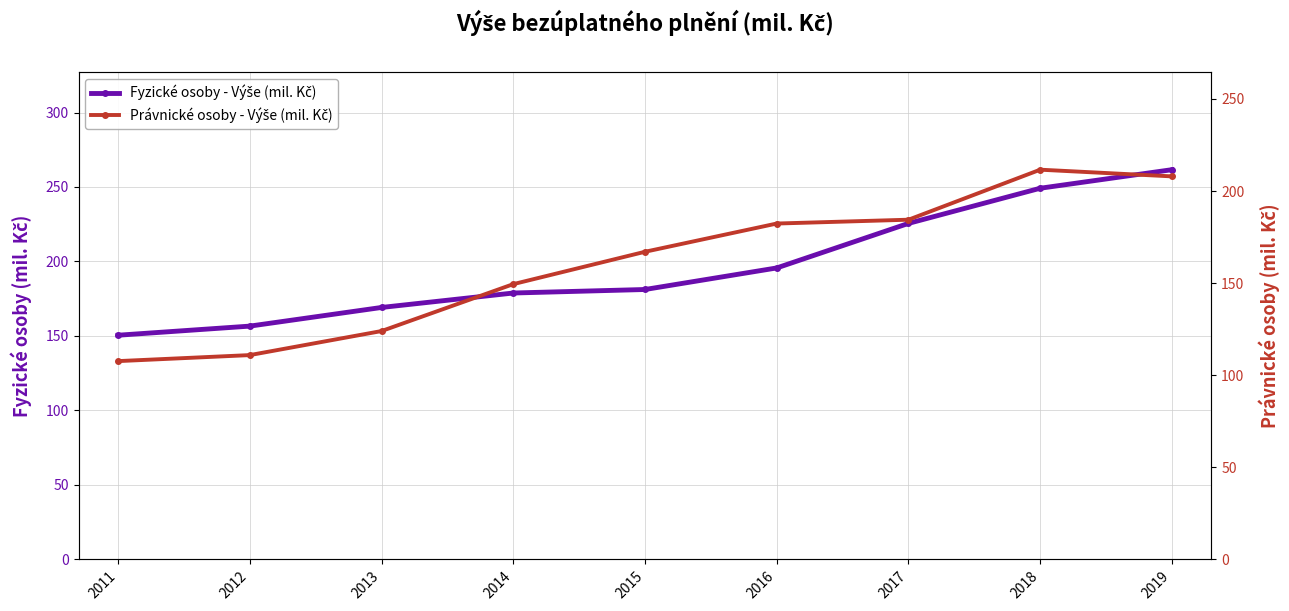

Which series has the largest total across all categories?

Fyzické osoby - Výše (mil. Kč)